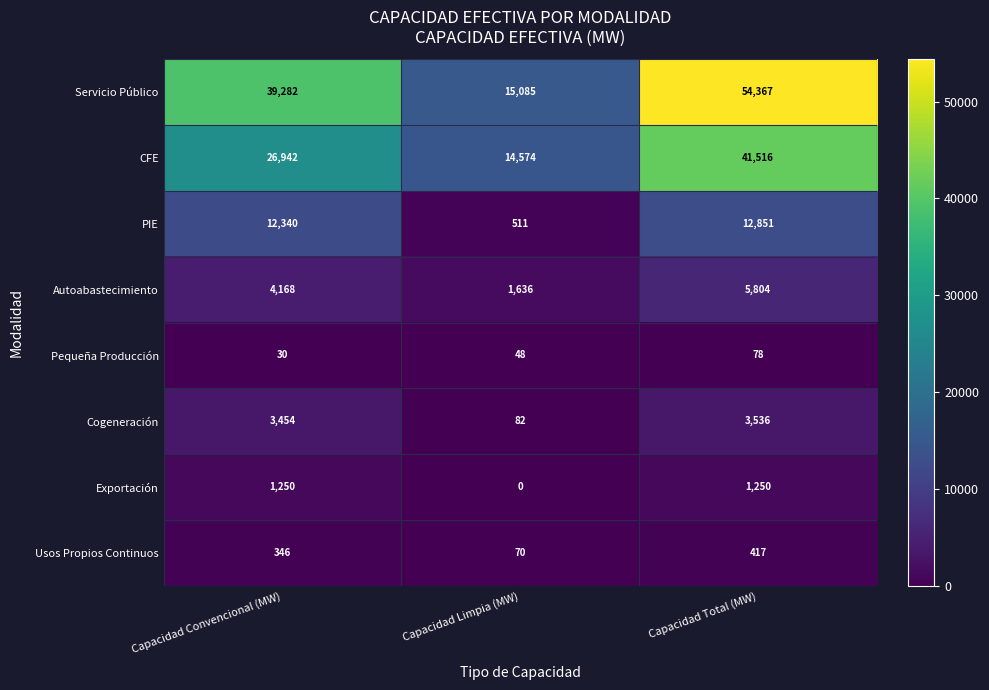

The PIE series shows 734 at Capacidad Limpia (MW). True or false?

False